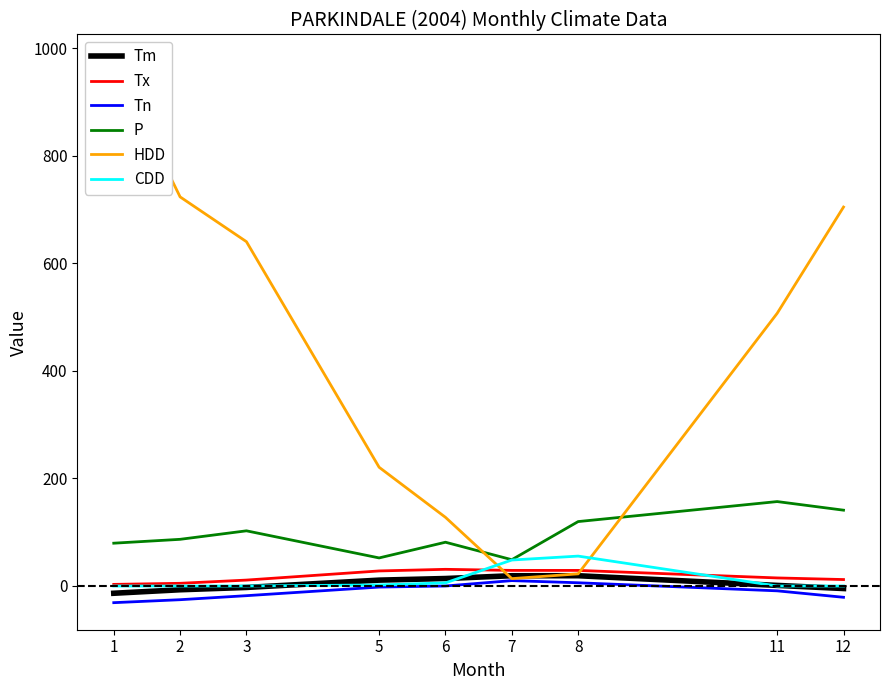

Where do Tx and HDD first cross each other?

6 and 7